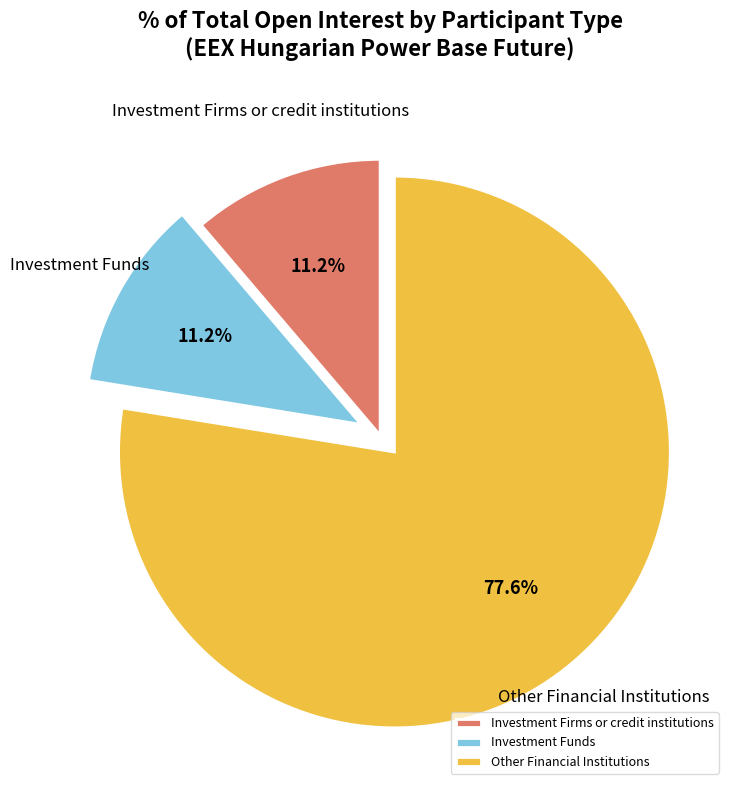

Which category has the biggest portion of the pie?

Other Financial Institutions